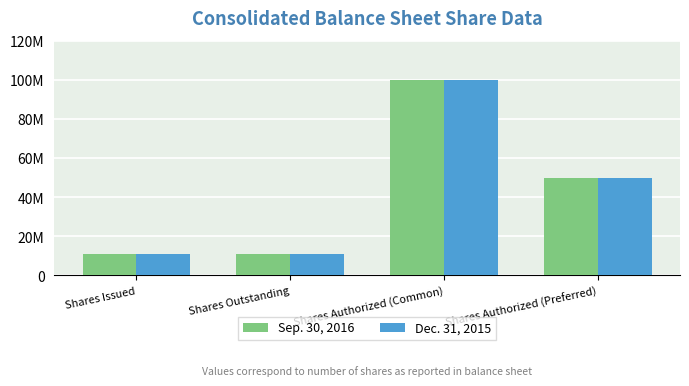

Where does the Sep. 30, 2016 series first go above 49675000?

Shares Authorized (Common)